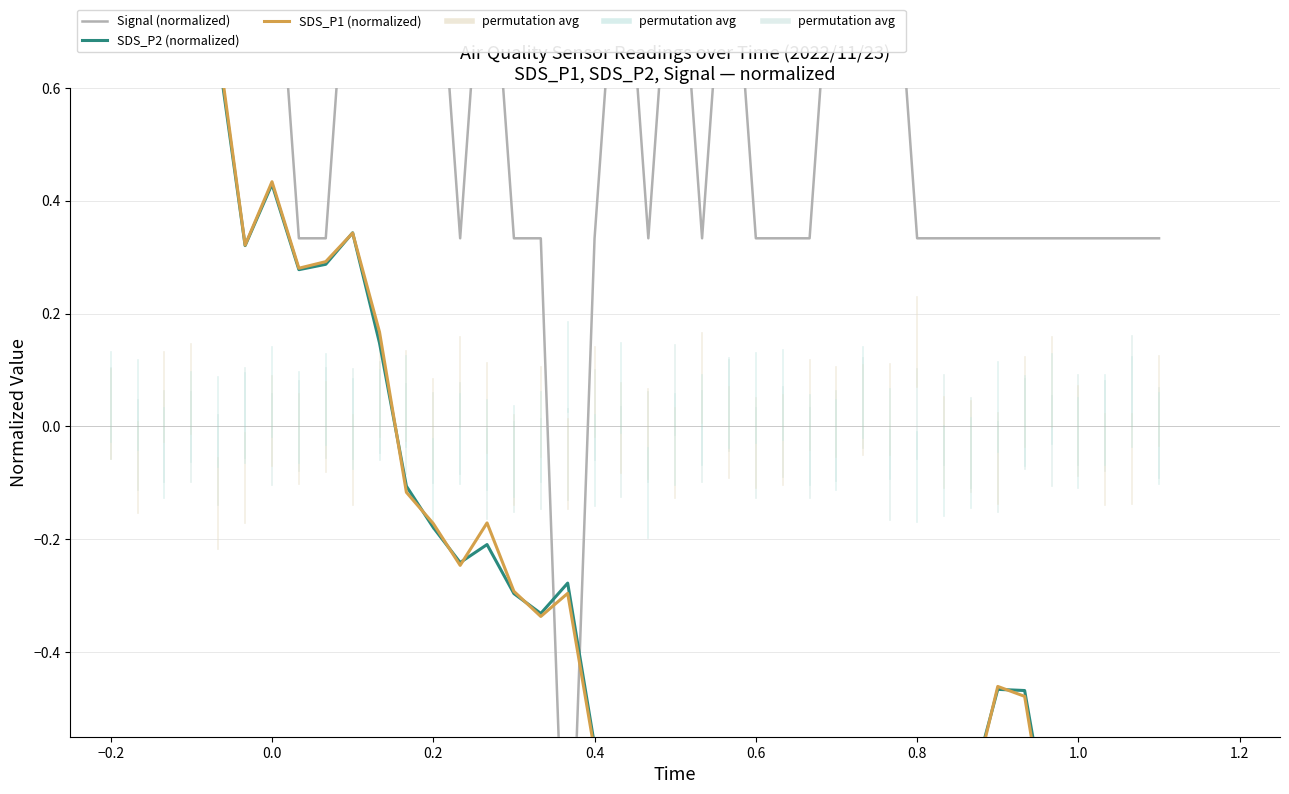

How many values in Signal (normalized) are above zero?

39